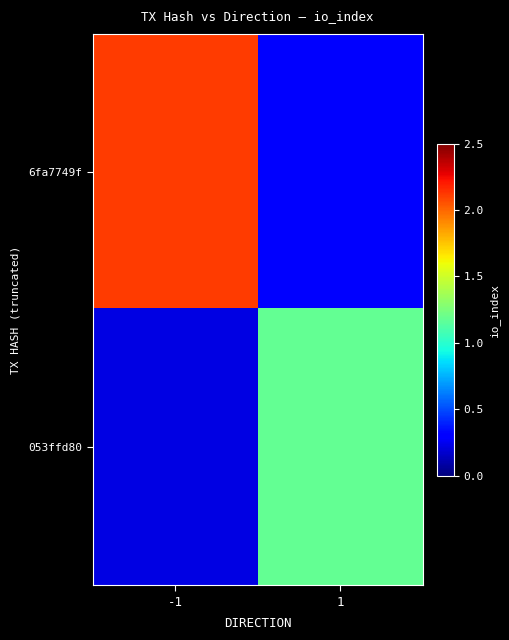

At which category is the sum across all series the highest?

-1